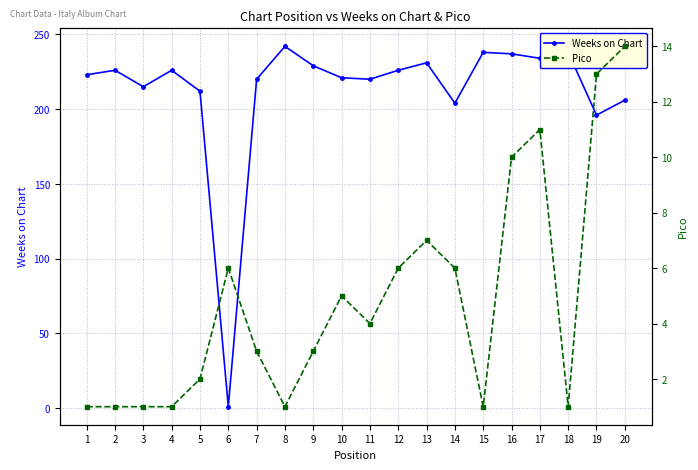

What are all the series names shown in the legend?

Weeks on Chart, Pico